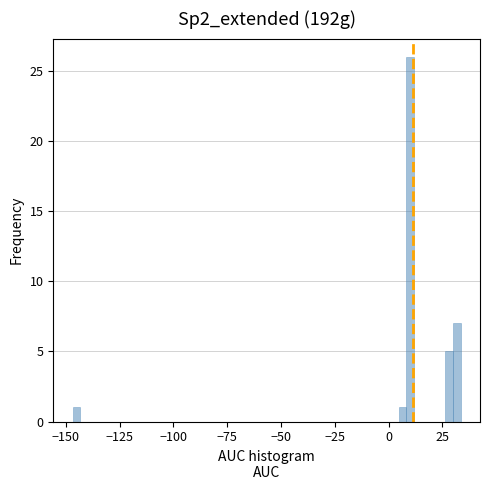

Read against the x-axis, roughly where is the centre of the tallest bar?

10